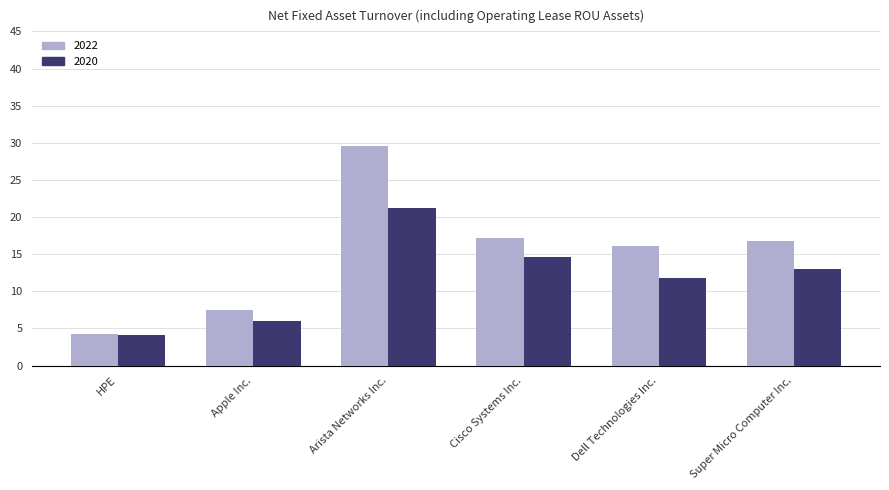

Reading left to right, extract all data points from this chart.

2022: HPE=4.3	Apple Inc.=7.5	Arista Networks Inc.=29.5	Cisco Systems Inc.=17.2	Dell Technologies Inc.=16.1	Super Micro Computer Inc.=16.8
2020: HPE=4.1	Apple Inc.=6.1	Arista Networks Inc.=21.2	Cisco Systems Inc.=14.6	Dell Technologies Inc.=11.8	Super Micro Computer Inc.=13.0